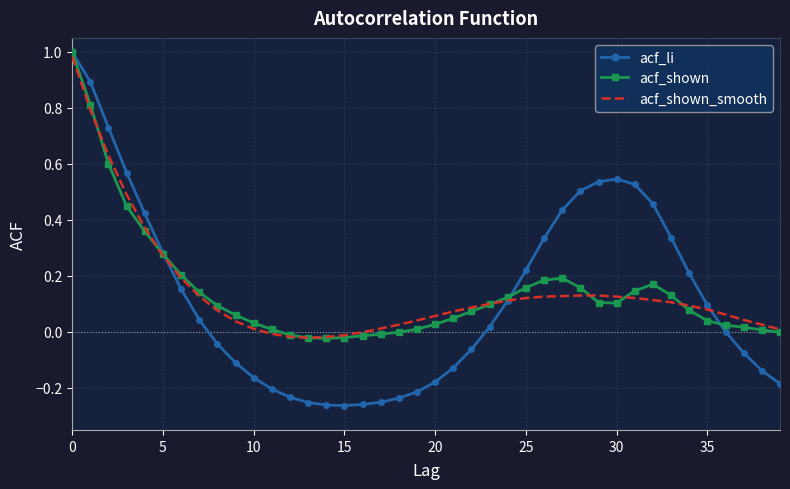

Which series has the largest range (max minus min)?

acf_li